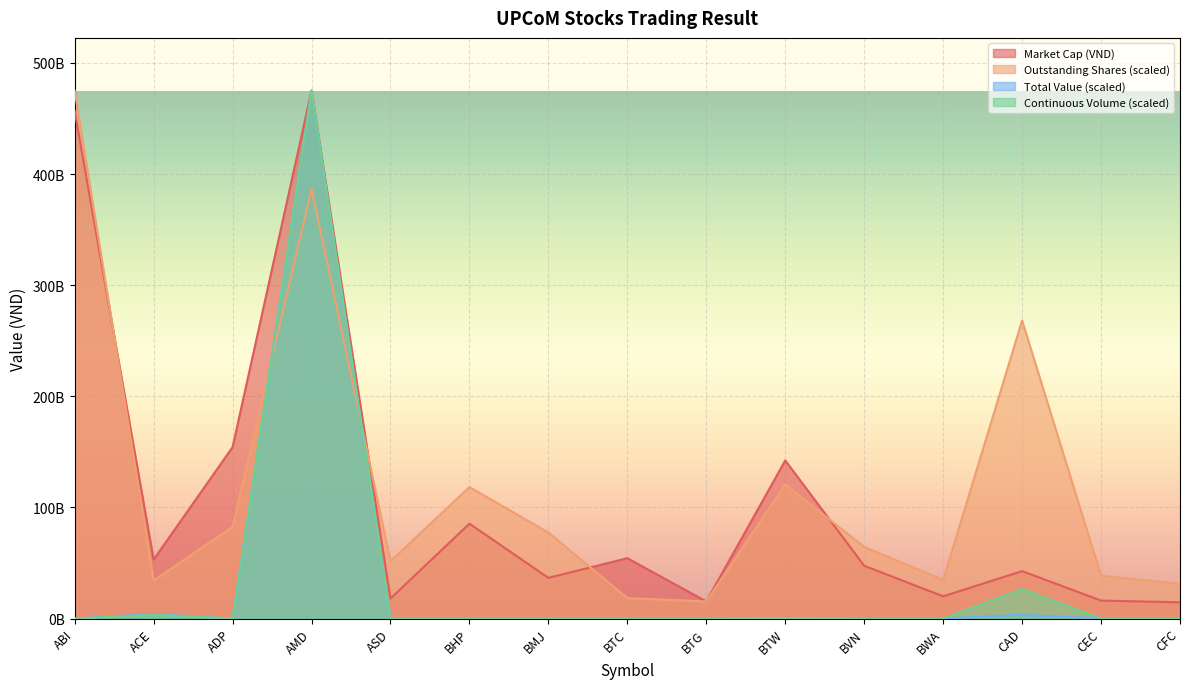

Which series has the largest total across all categories?

Outstanding Shares (scaled)